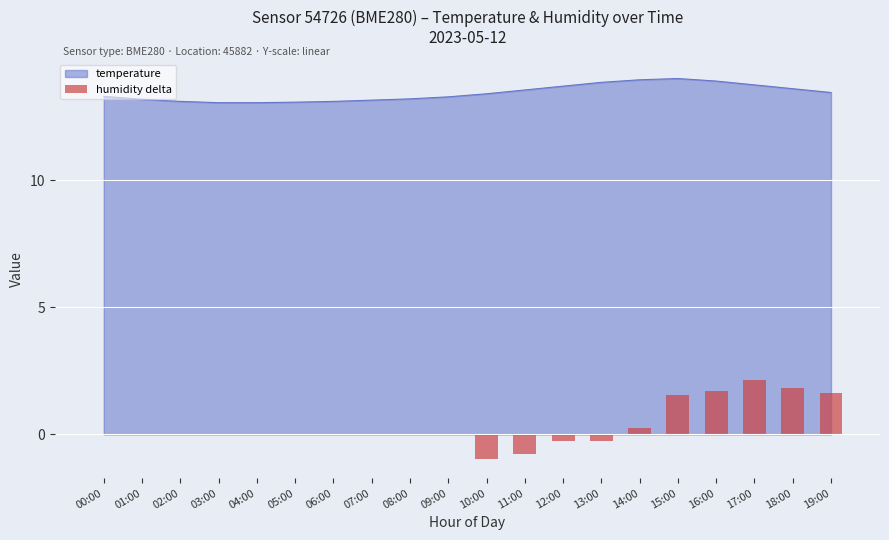

Reading left to right, extract all data points from this chart.

0.0	0.0	0.0	0.0	0.0	0.0	0.0	0.0	0.0	0.0	-1.0	-0.8	-0.2	-0.2	0.3	1.6	1.7	2.2	1.8	1.6